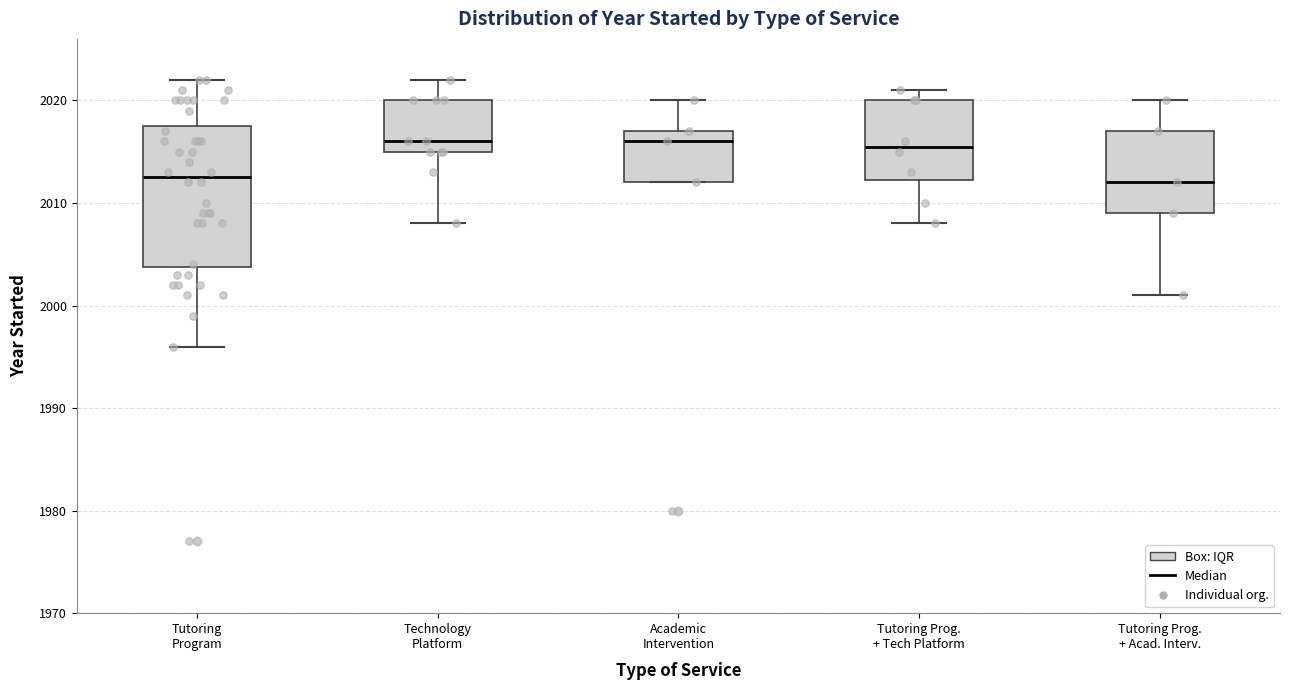

Which box is the tallest, from its lower edge to its upper edge?

Tutoring Program